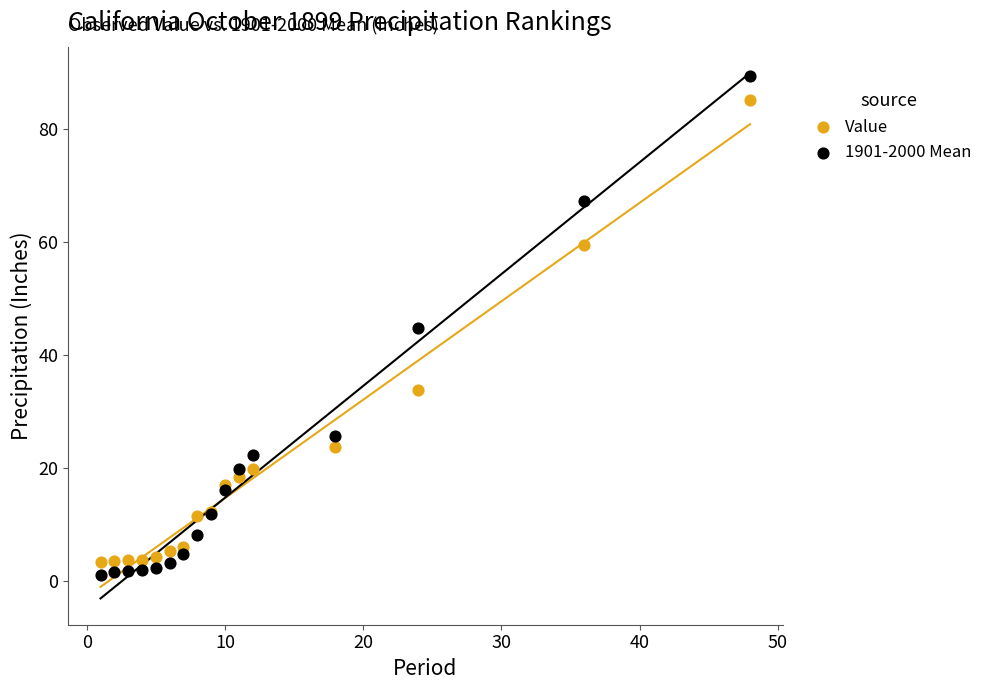

What is the X range (max minus min) for the scatter plot?

47.0